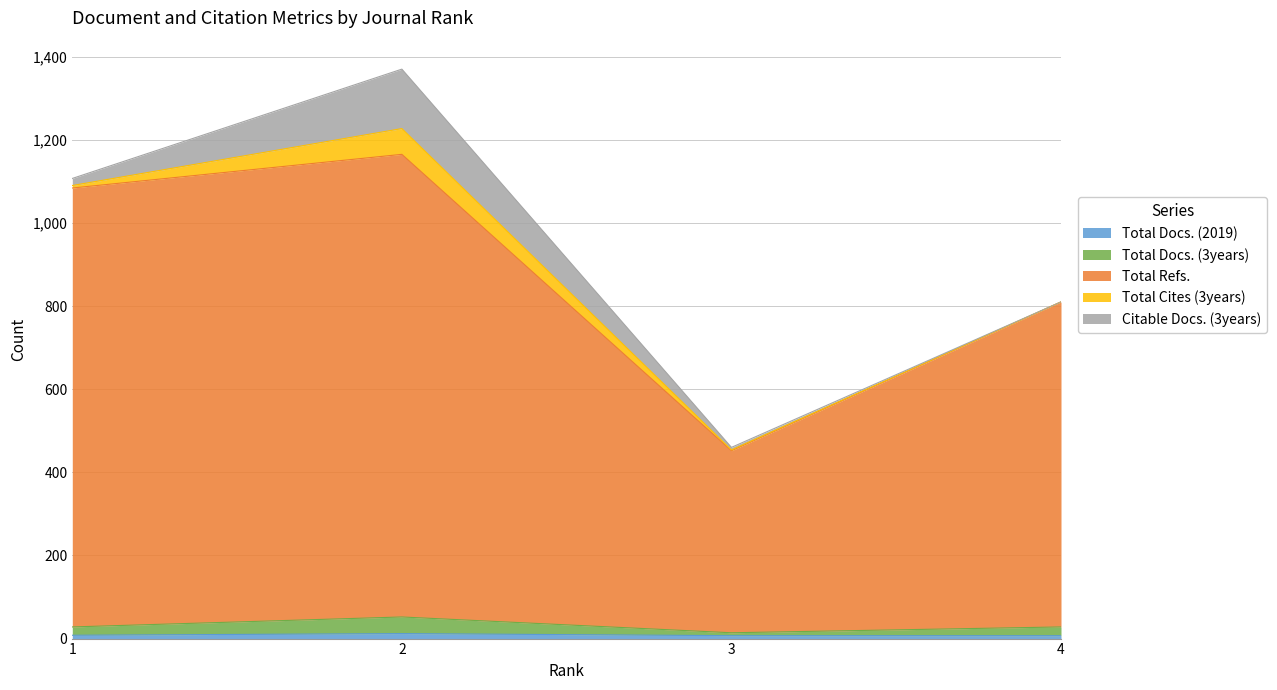

Is the value of Total Refs. at 3 greater than the value of Total Docs. (3years) at 1?

Yes